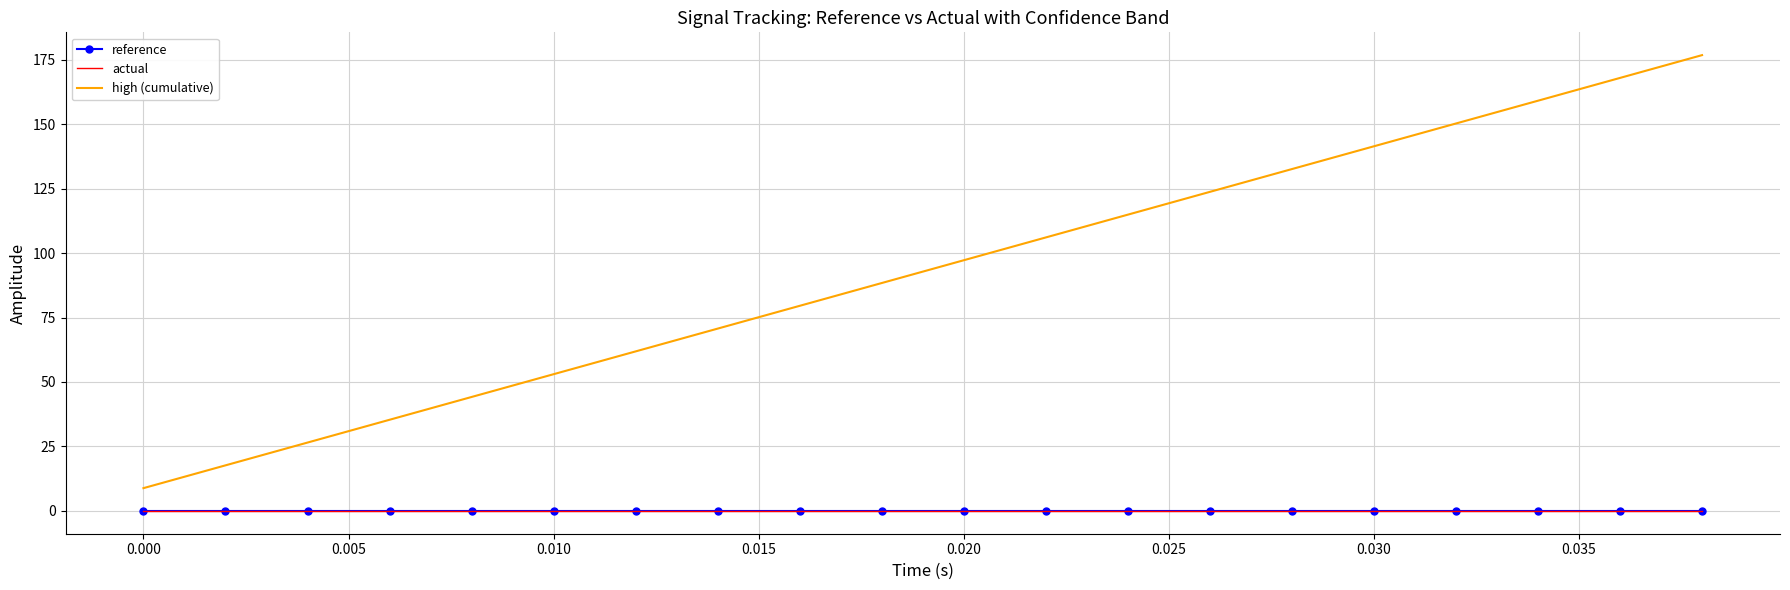

Reading left to right, what are all the values shown in this chart?

reference: 0.0	0.0	0.0	0.0	0.0	0.0	0.0	0.0	0.0	0.0	0.0	0.0	0.0	0.0	0.0	0.0	0.0	0.0	0.0	0.0
actual: 0.0	0.0	0.0	0.0	0.0	0.0	0.0	0.0	0.0	0.0	0.0	0.0	0.0	0.0	0.0	0.0	0.0	0.0	0.0	0.0
high (cumulative): 8.8	17.7	26.5	35.4	44.2	53.0	61.9	70.7	79.5	88.4	97.2	106.1	114.9	123.7	132.6	141.4	150.2	159.1	167.9	176.8